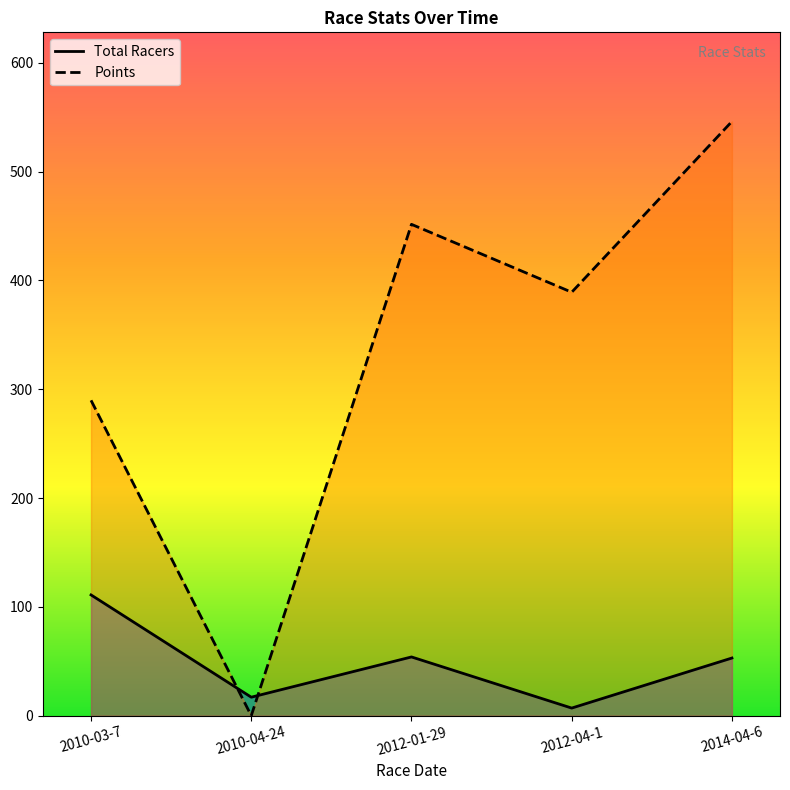

Is the value of Points at 2012-01-29 greater than the value of Total Racers at 2010-04-24?

Yes